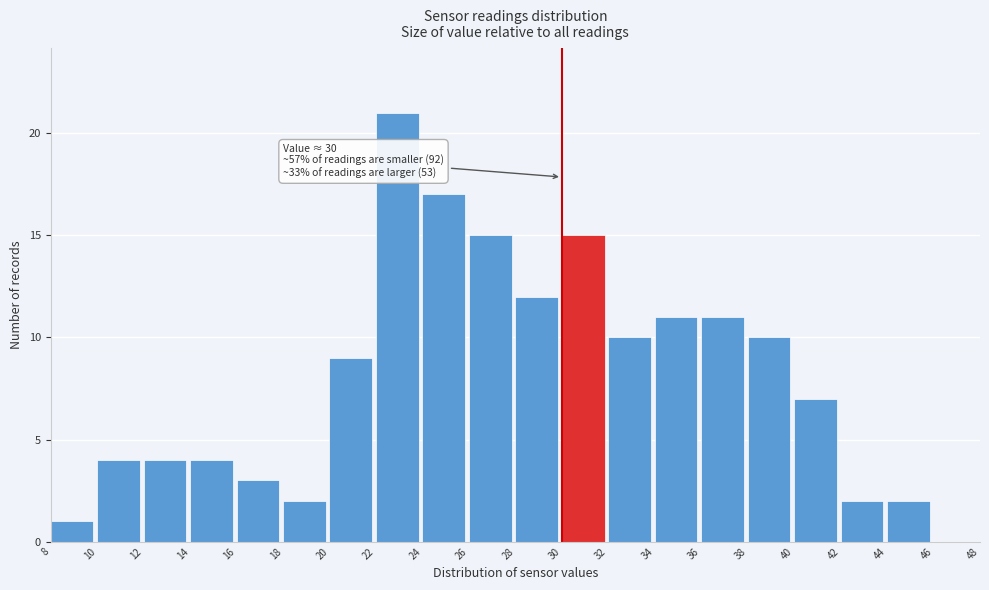

Which range on the x-axis has the tallest bar?

22 to 24